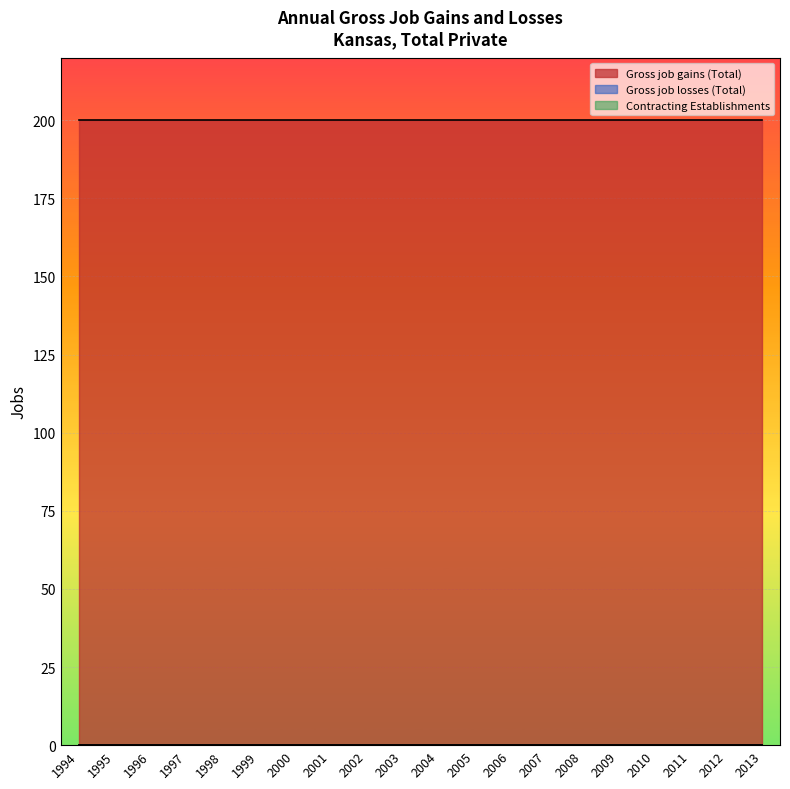

What is the sum of all Gross job gains (Total) values?

4000